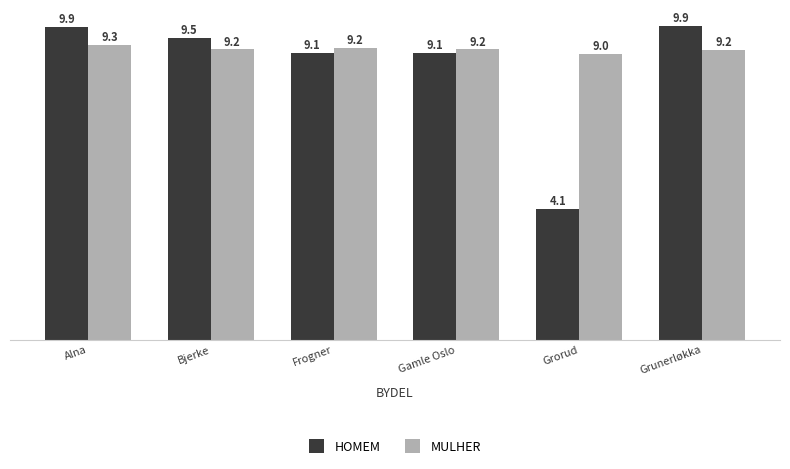

Reading left to right, what are all the values shown in this chart?

HOMEM: Alna=9.9	Bjerke=9.5	Frogner=9.1	Gamle Oslo=9.1	Grorud=4.1	Grunerløkka=9.9
MULHER: Alna=9.3	Bjerke=9.2	Frogner=9.2	Gamle Oslo=9.2	Grorud=9.0	Grunerløkka=9.2